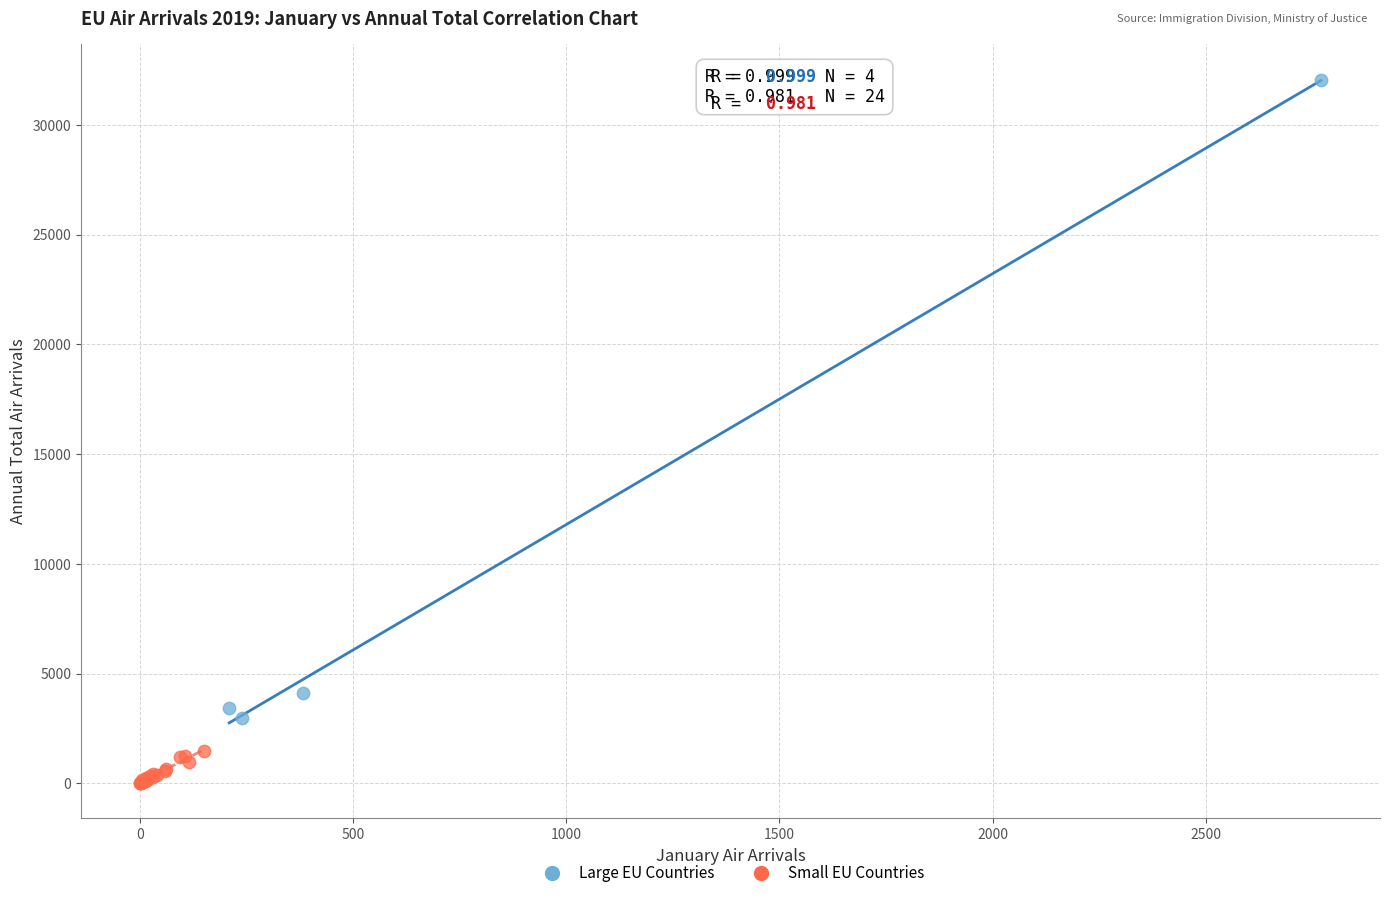

Which series contains the lowest Y value?

Small EU Countries